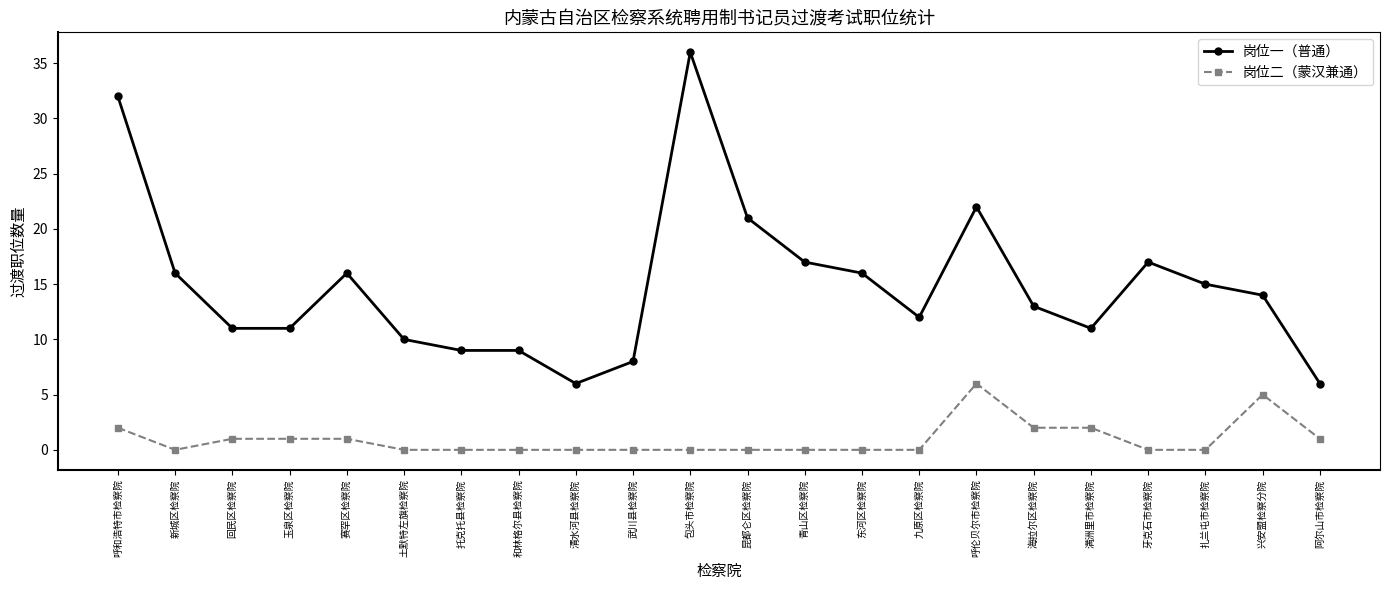

Is this an area chart (filled region under the line)?

No